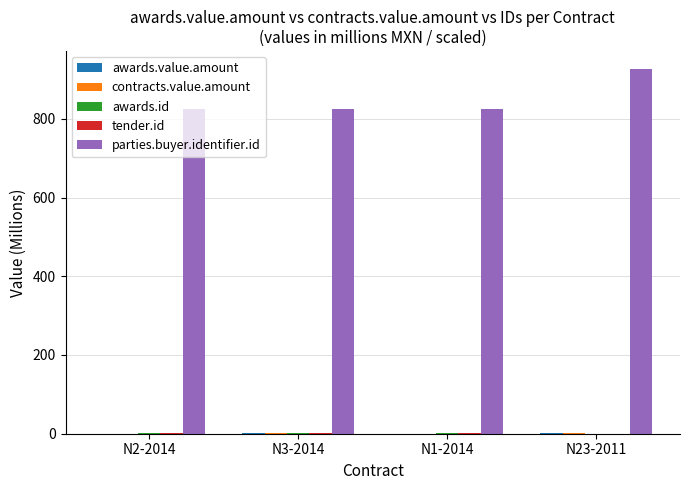

Which category has the highest value in the parties.buyer.identifier.id series?

N23-2011